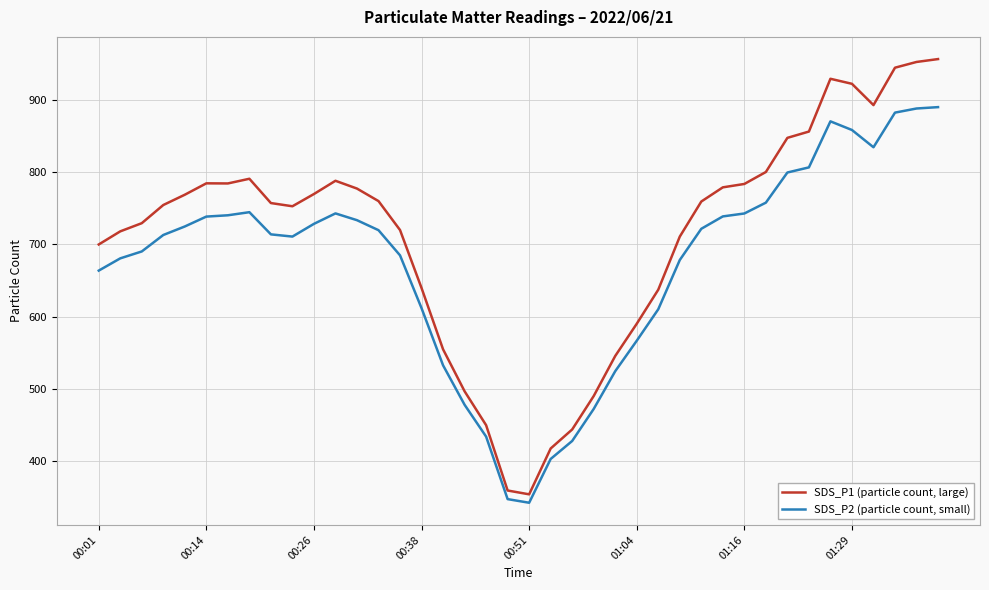

What is the minimum value for SDS_P2 (particle count, small)?

342.1